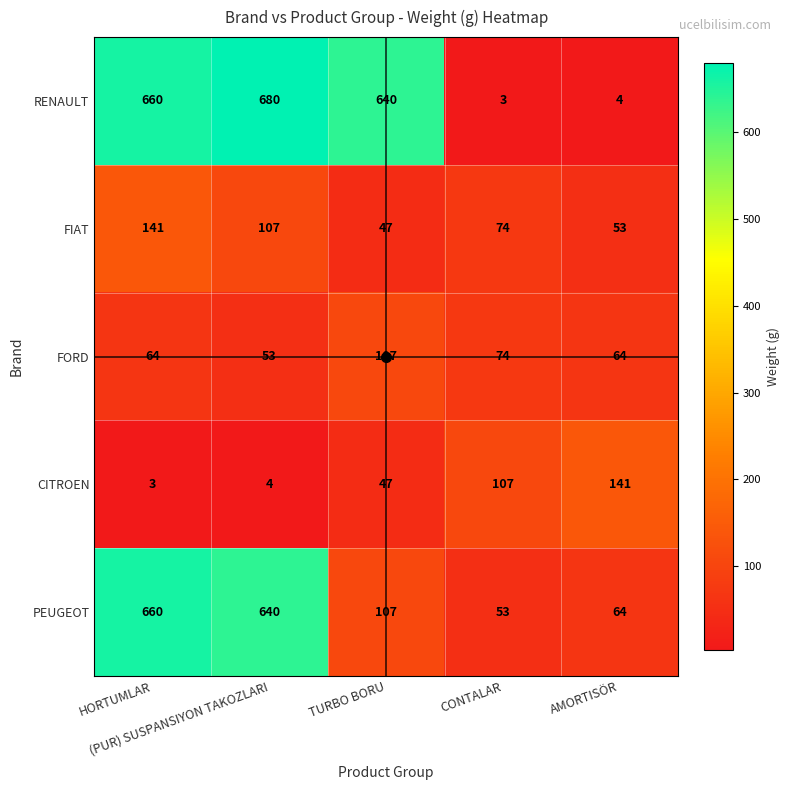

What is the smallest value displayed?

3